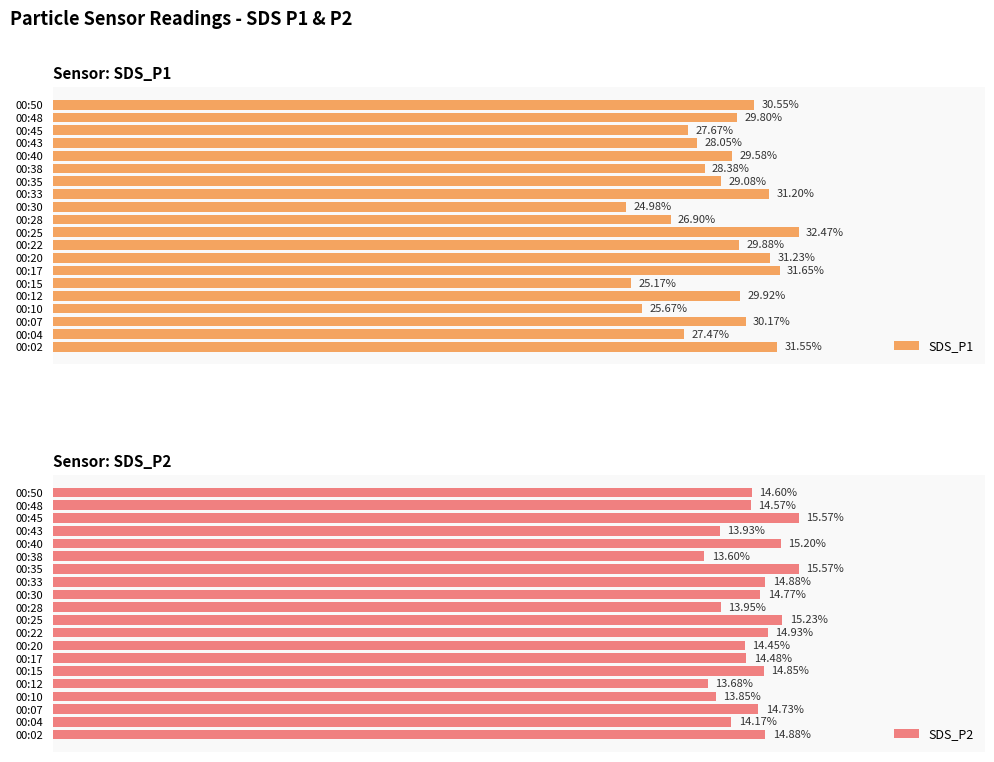

Rank the categories by SDS_P1 value from lowest to highest.

00:30, 00:15, 00:10, 00:28, 00:04, 00:45, 00:43, 00:38, 00:35, 00:40, 00:48, 00:22, 00:12, 00:07, 00:50, 00:33, 00:20, 00:02, 00:17, 00:25